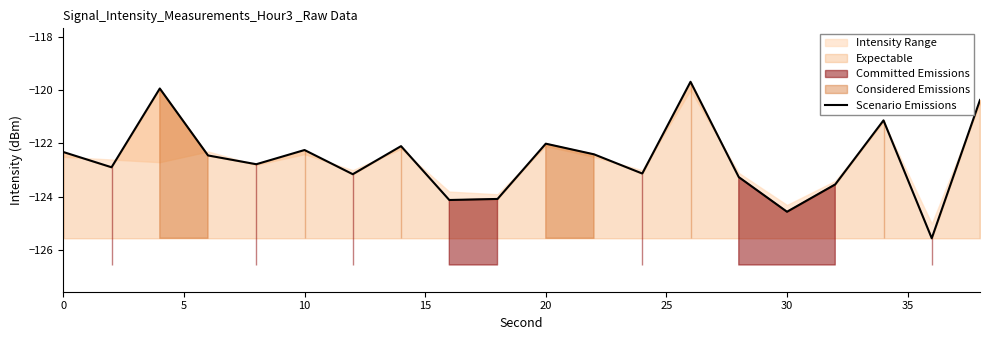

How many interior local peaks (higher than both neighbors) does the data have?

6